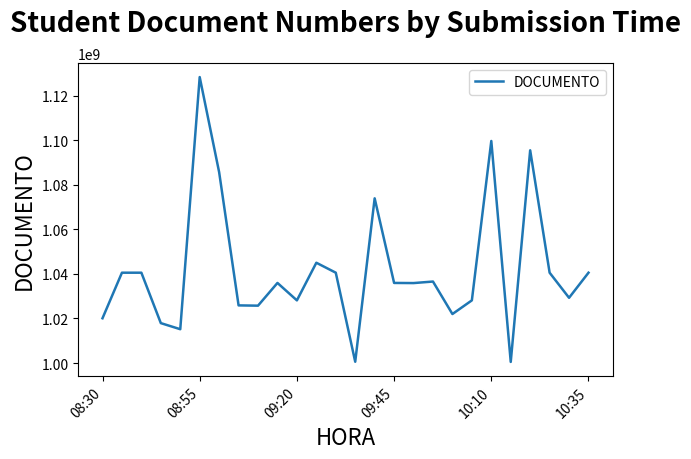

What is the minimum value shown in the chart?

1000493681